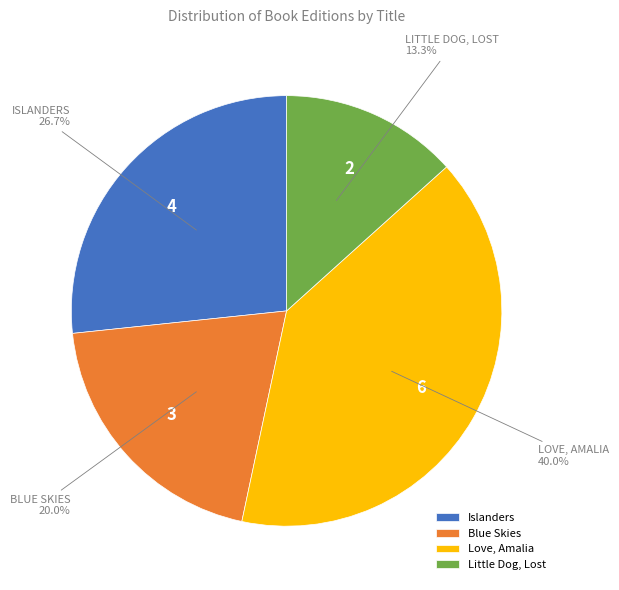

To the nearest percent, what is the difference between the Little Dog, Lost and Love, Amalia slice percentages?

27%